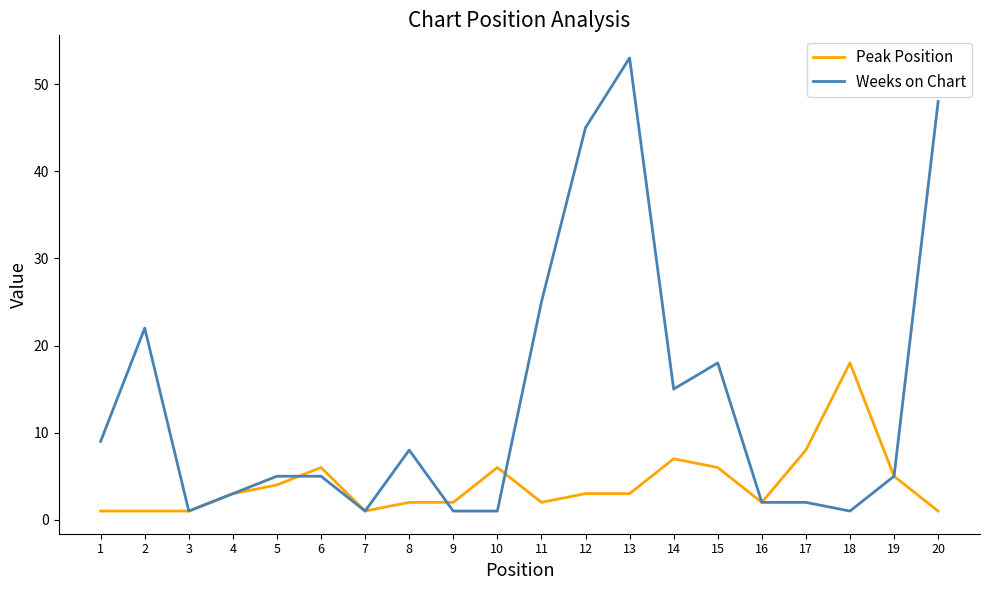

What is the maximum value shown in the chart?

53